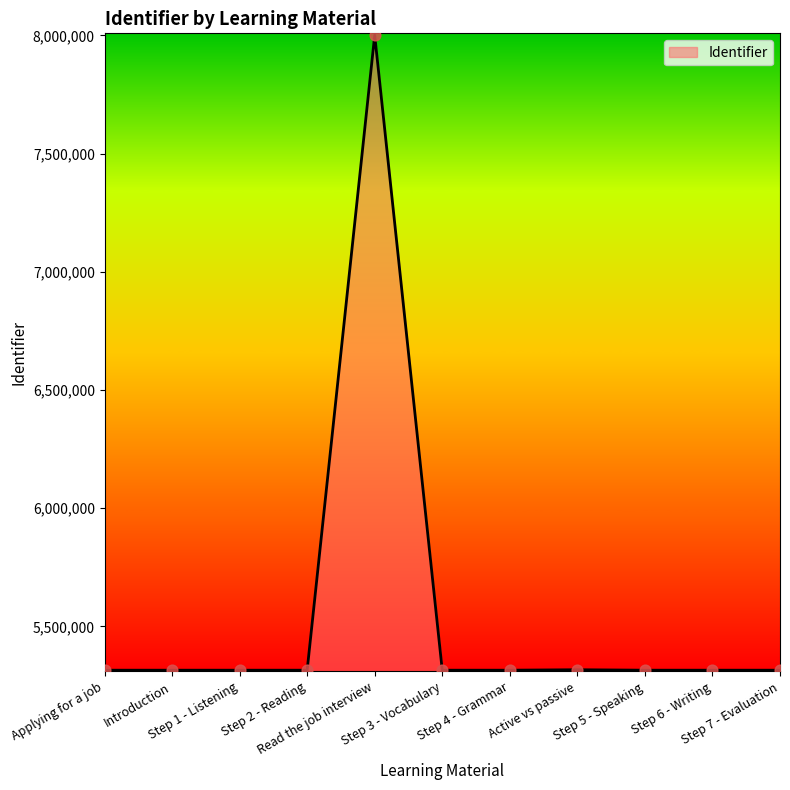

What is the ratio of the value at Step 7 - Evaluation to the value at Introduction?

1.0